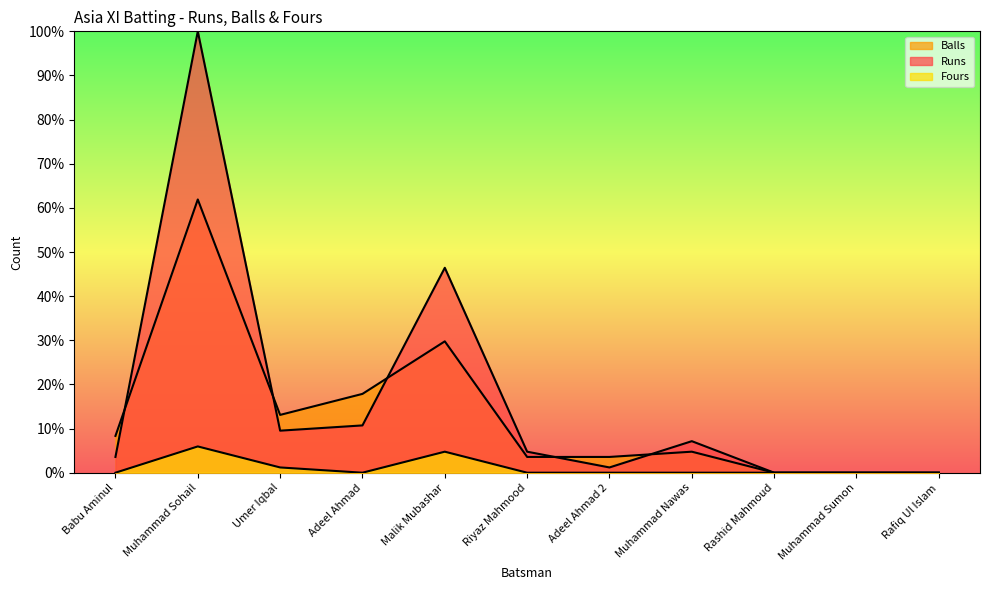

What is the sum of all Fours values?

11.9